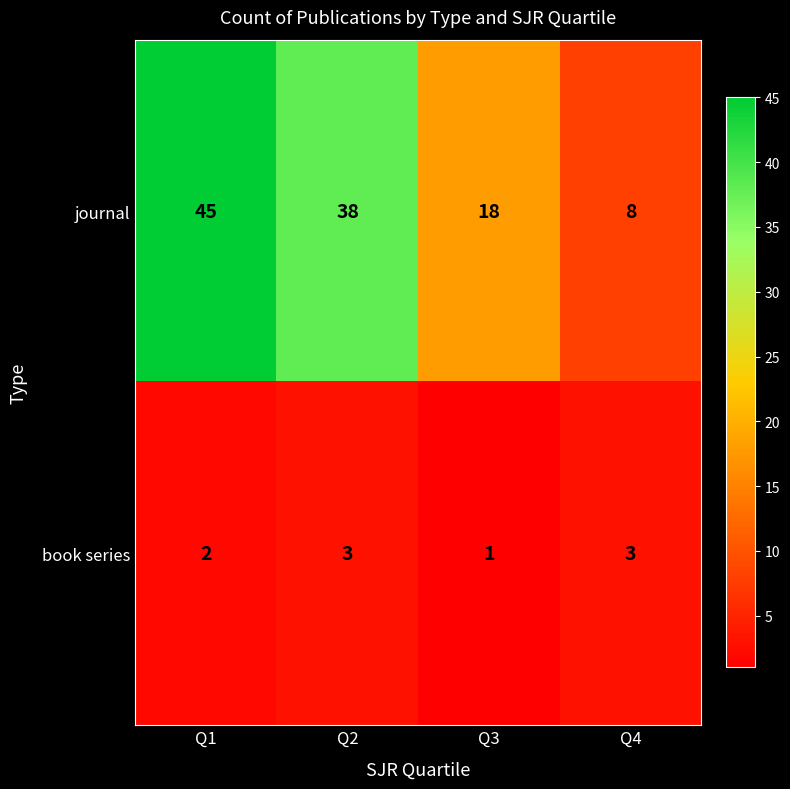

List the series in order of their peak value, lowest first.

book series, journal